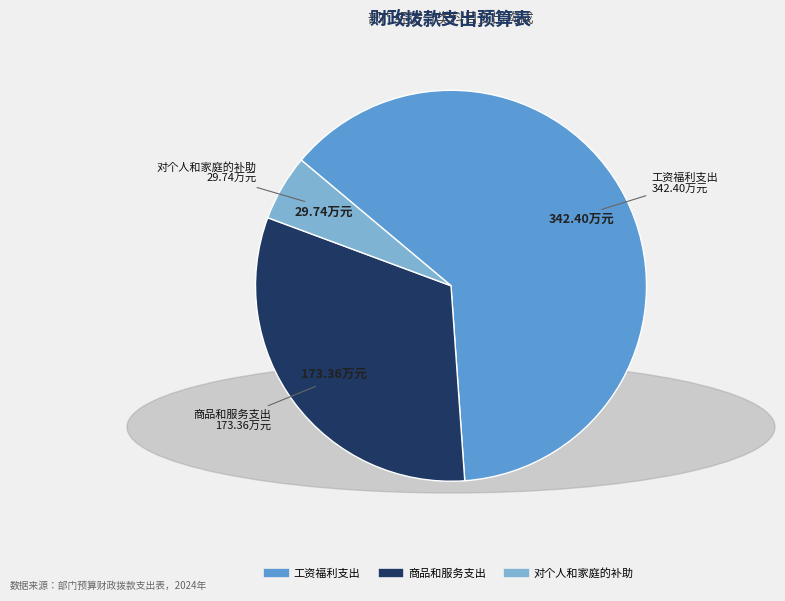

Is the sum of 对个人和家庭的补助 and 商品和服务支出 greater than half?

No